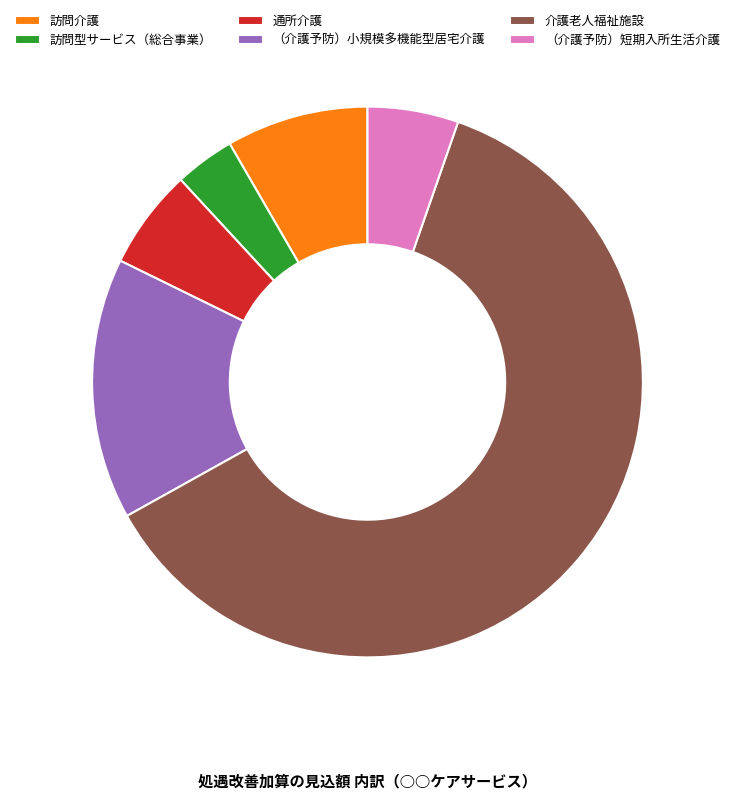

Is it true that 訪問型サービス（総合事業） is 4% of the pie?

True